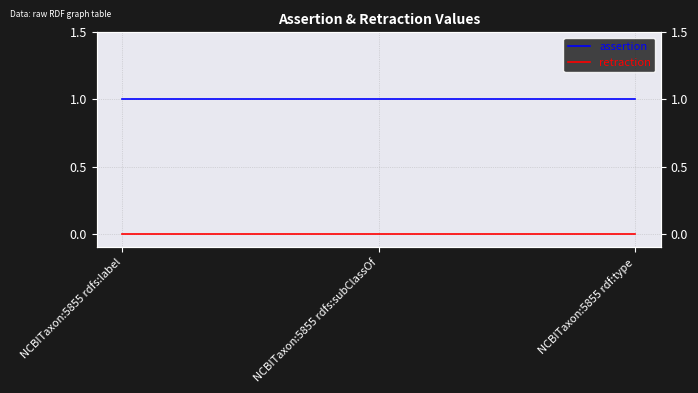

Which series has the largest range (max minus min)?

assertion